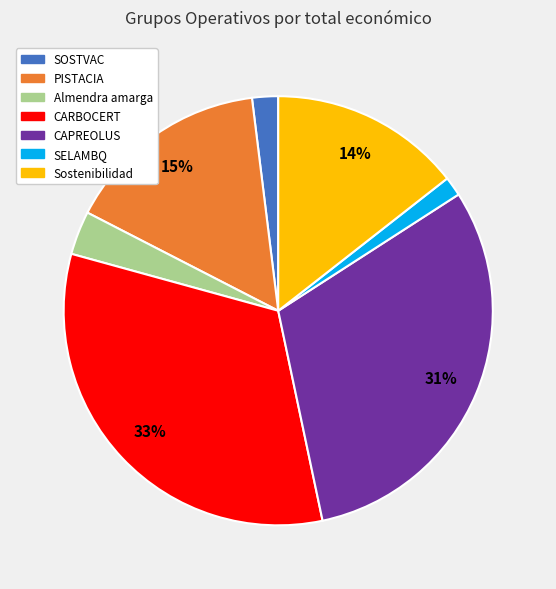

Which slice is the largest?

CARBOCERT